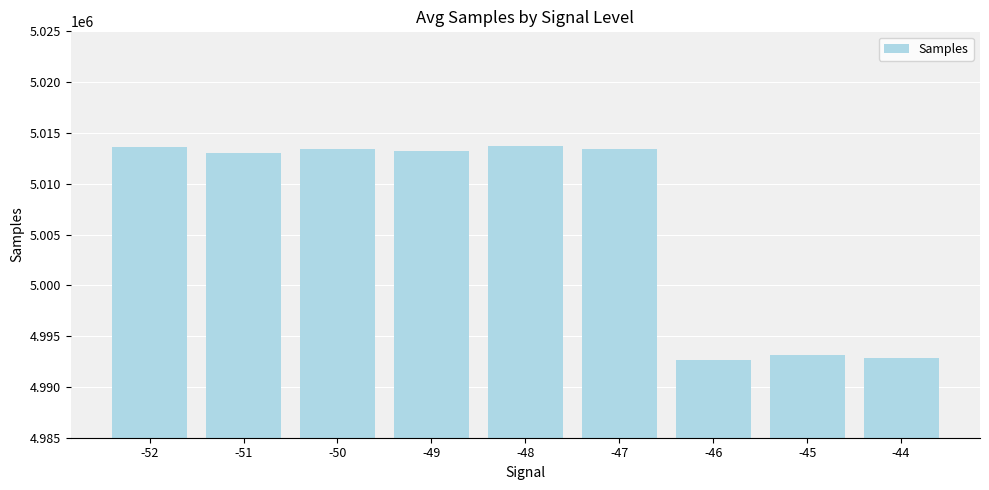

What is the value of the 3rd bar from the left?

5013401